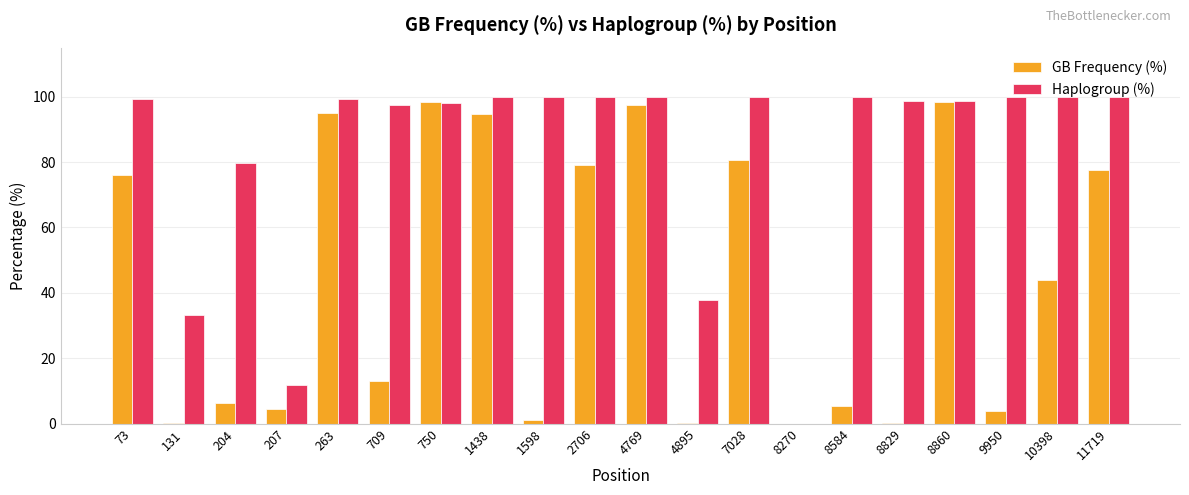

What is the sum of the GB Frequency (%) values at 8829 and 10398?

44.3